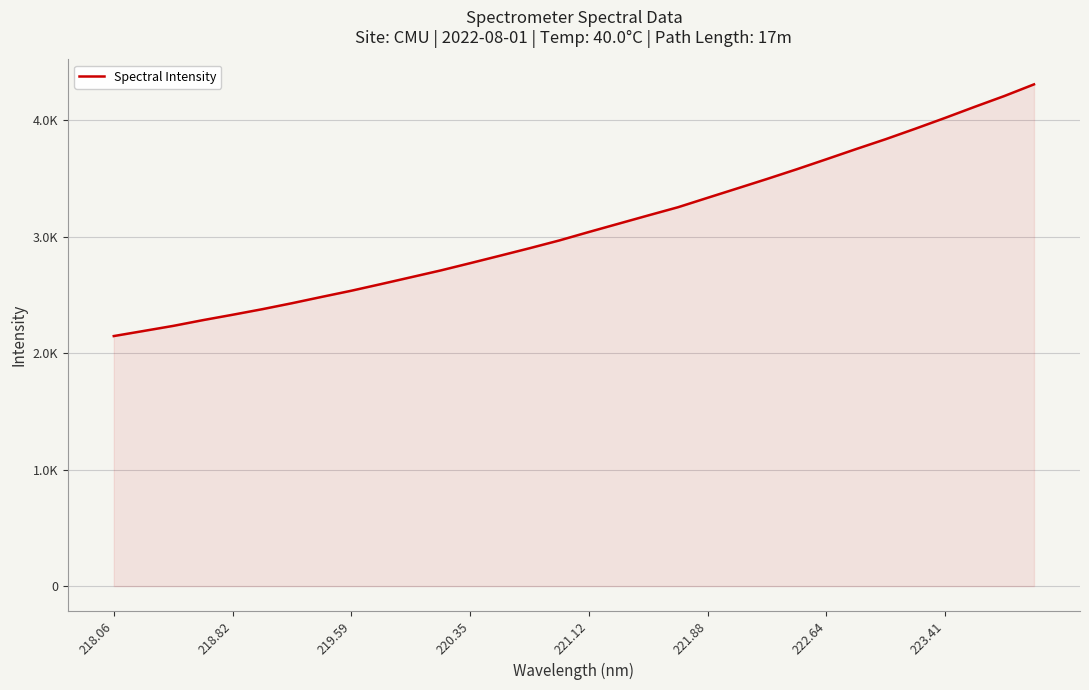

What is the smallest value displayed?

2147.8